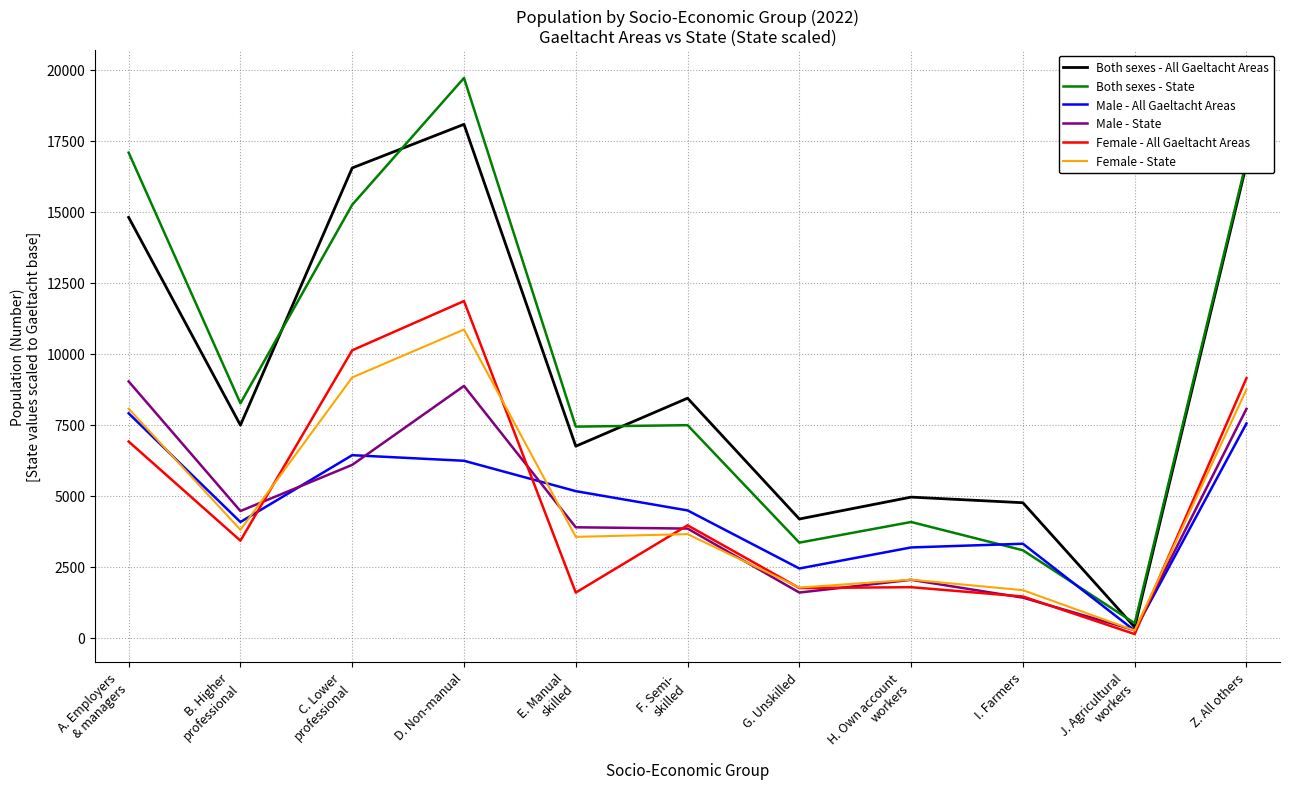

Which series has the largest range (max minus min)?

Both sexes - State